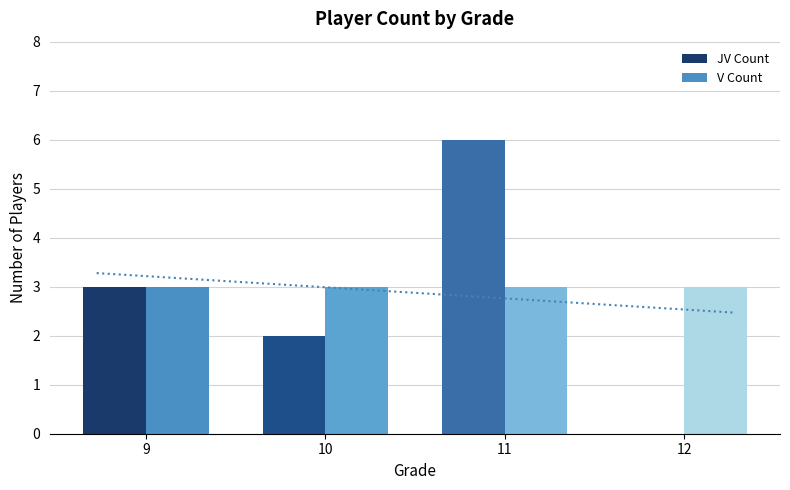

Which has a higher value, 11 or 10?

11